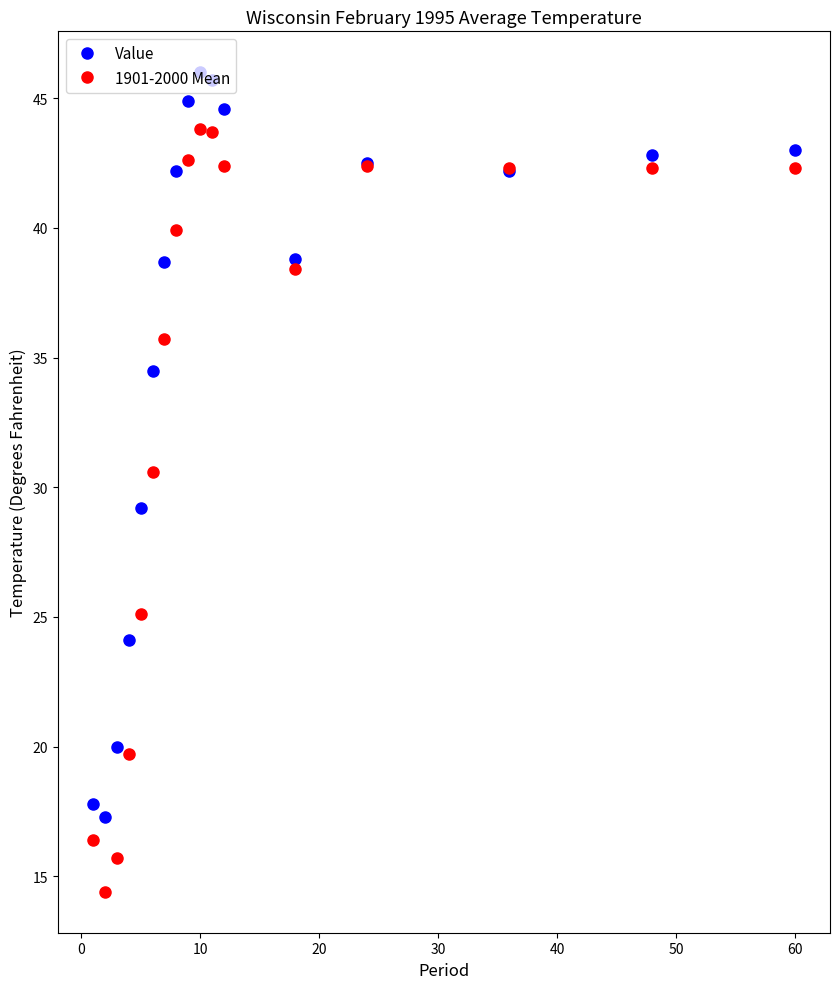

Does the chart have visible grid lines?

No